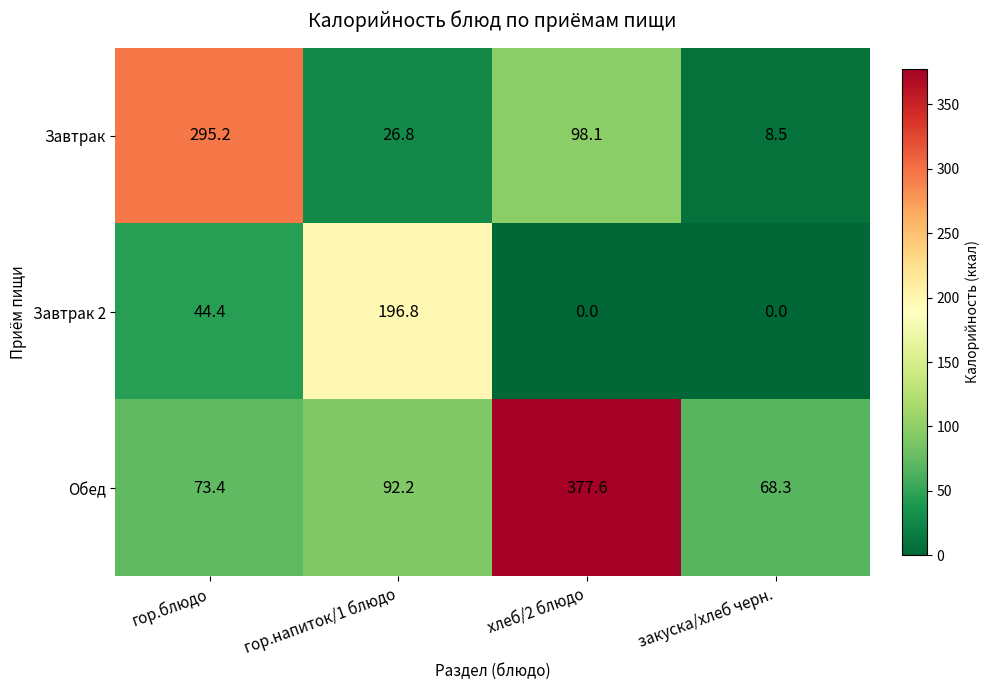

At which category is the sum across all series the highest?

хлеб/2 блюдо